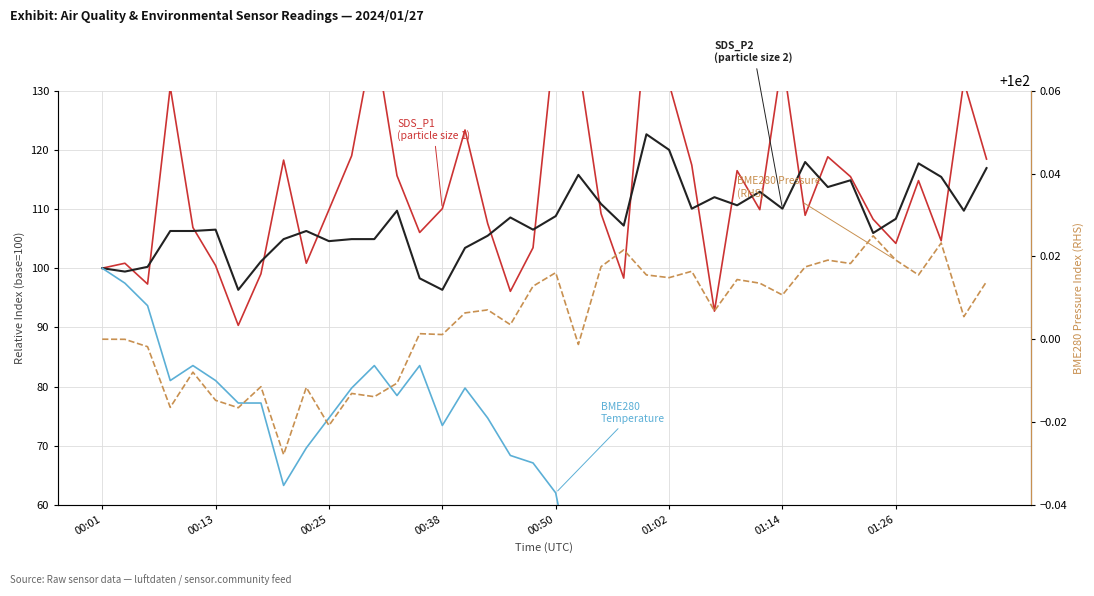

Does the chart display data point markers on the line(s)?

No